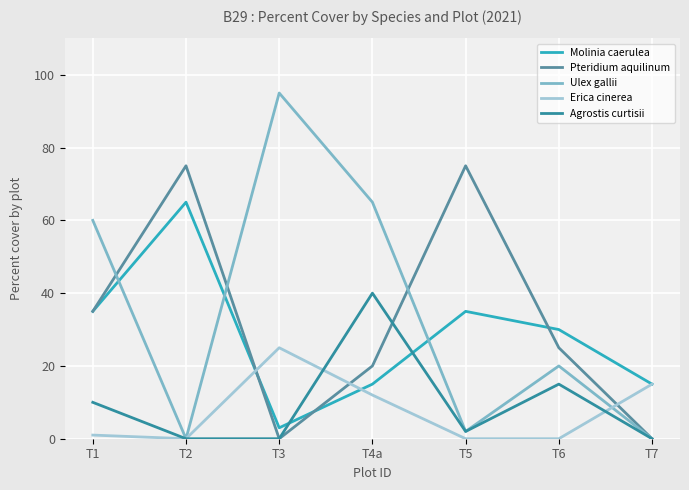

What is the greatest value displayed?

95